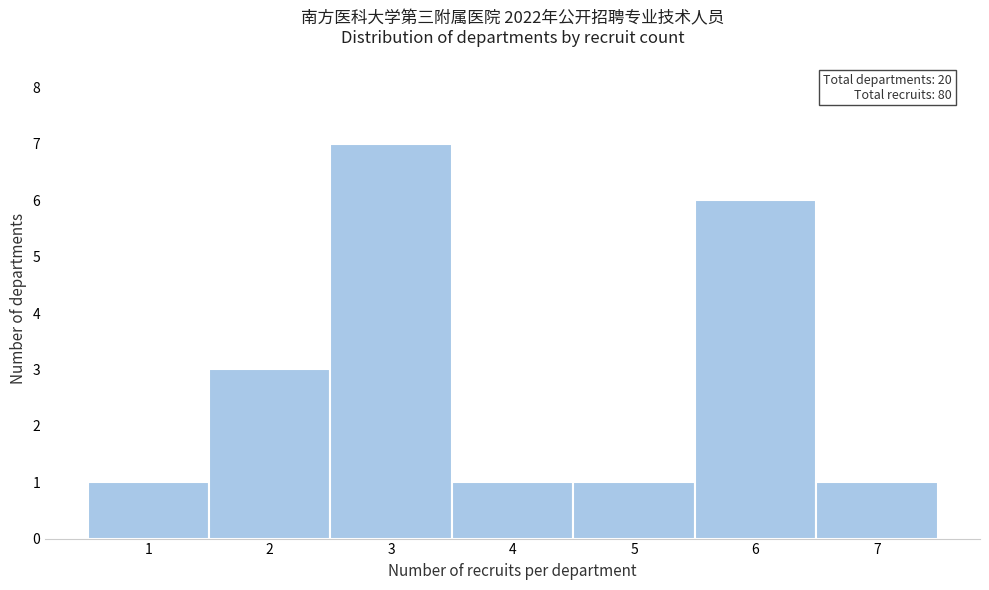

Over which range of the x-axis is the bar tallest?

2.5 to 3.5